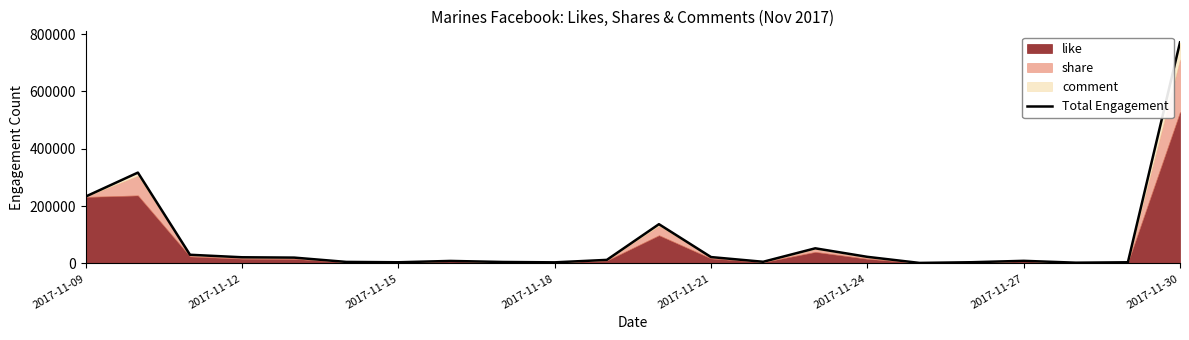

True or false: the data has more than 2 interior local peaks.

True